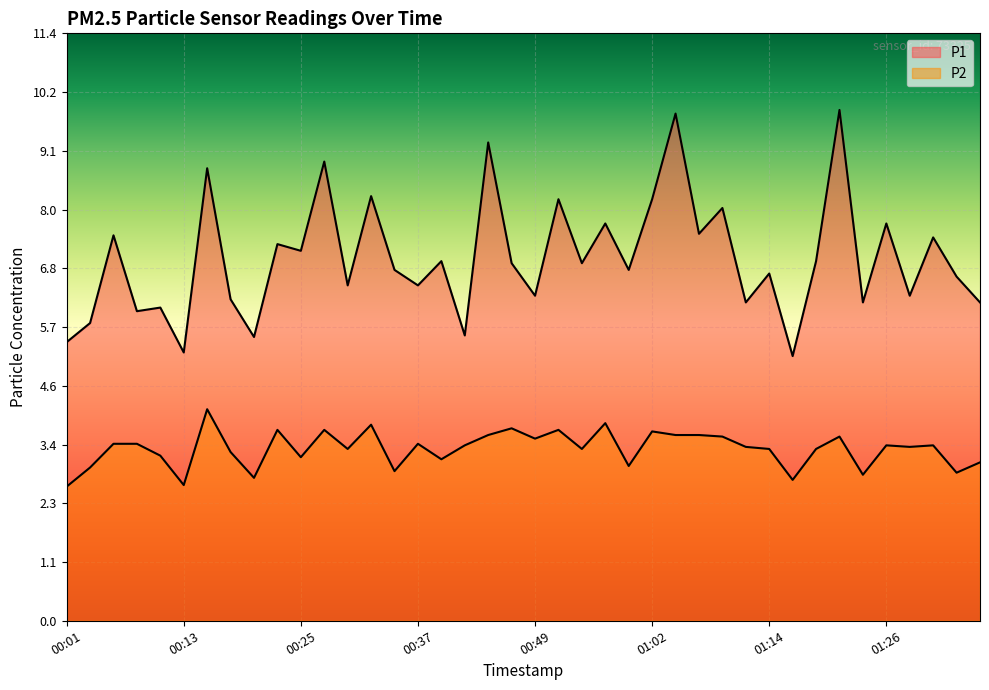

At which category is the sum across all series the highest?

01:21